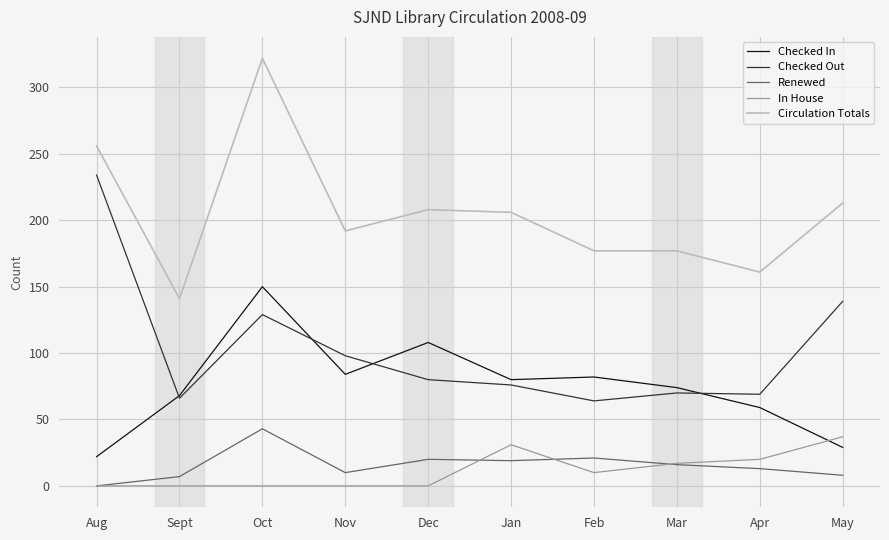

What is the maximum value for Circulation Totals?

322